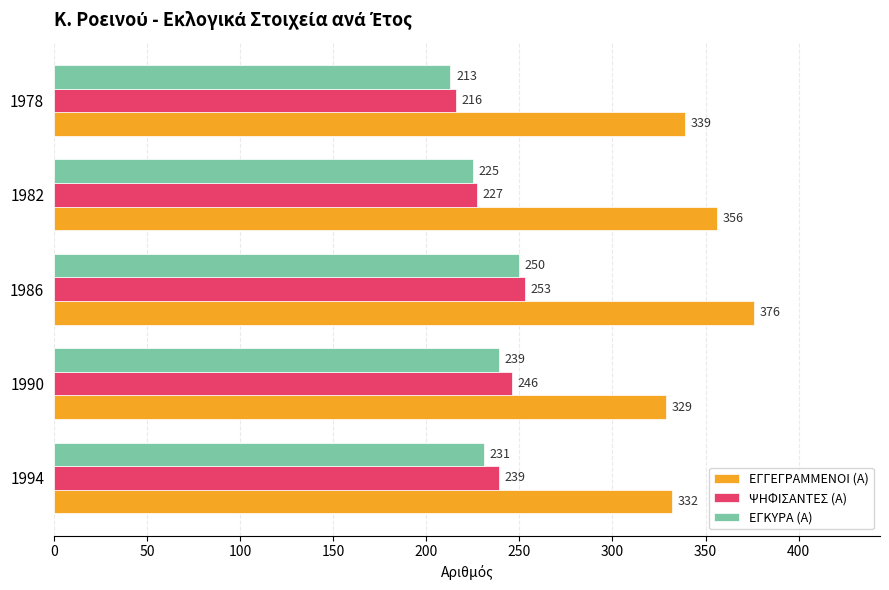

Where is ΕΓΚΥΡΑ (Α) nearest to the value 231?

1994